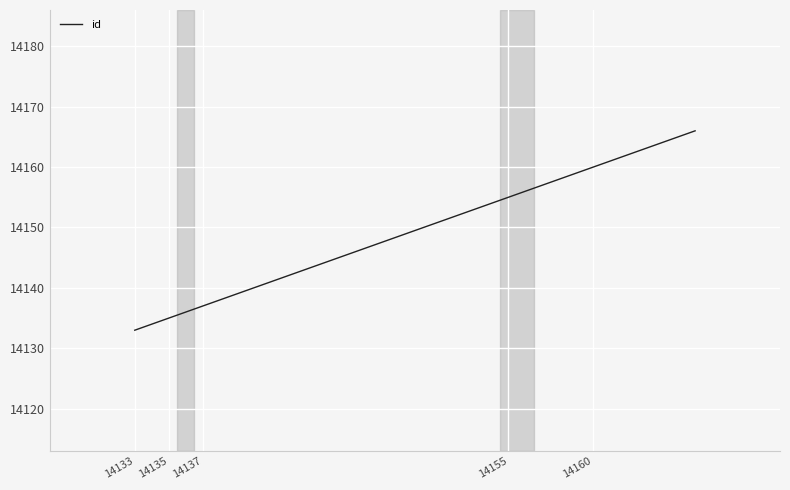

What is the maximum value shown in the chart?

14166